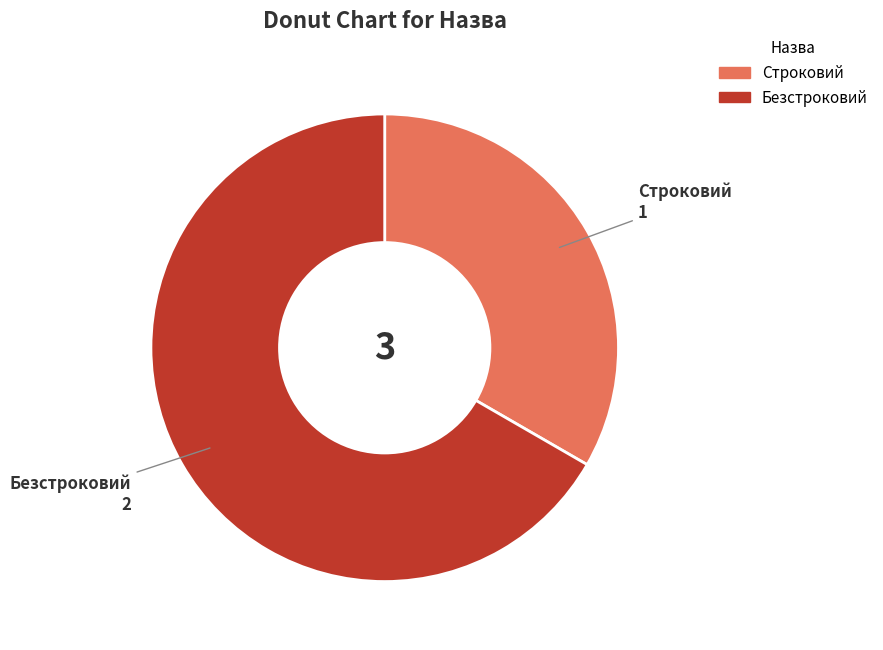

Which category has the biggest portion of the pie?

Безстроковий